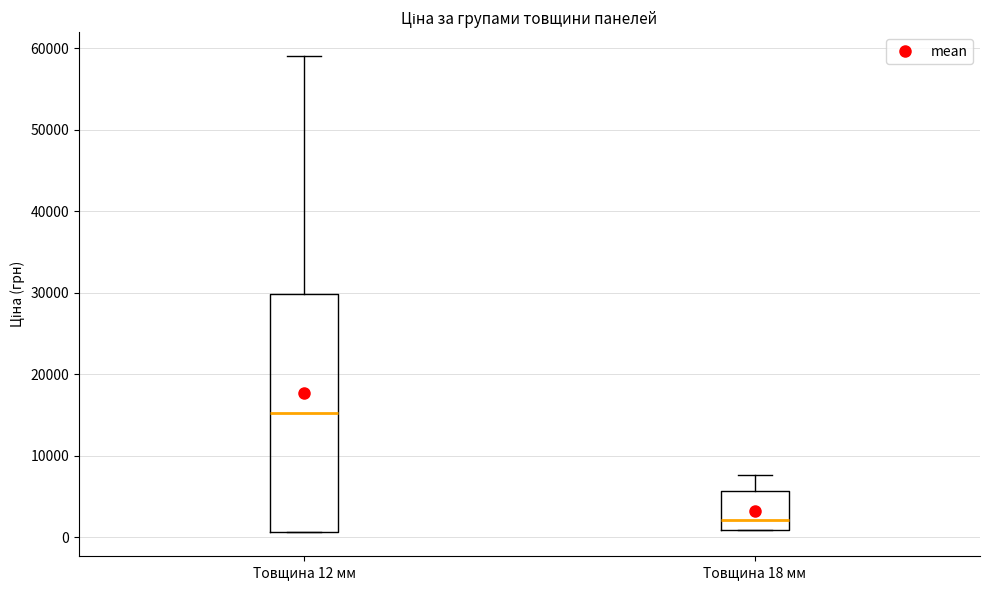

Which box has the lowest median line?

Товщина 18 мм